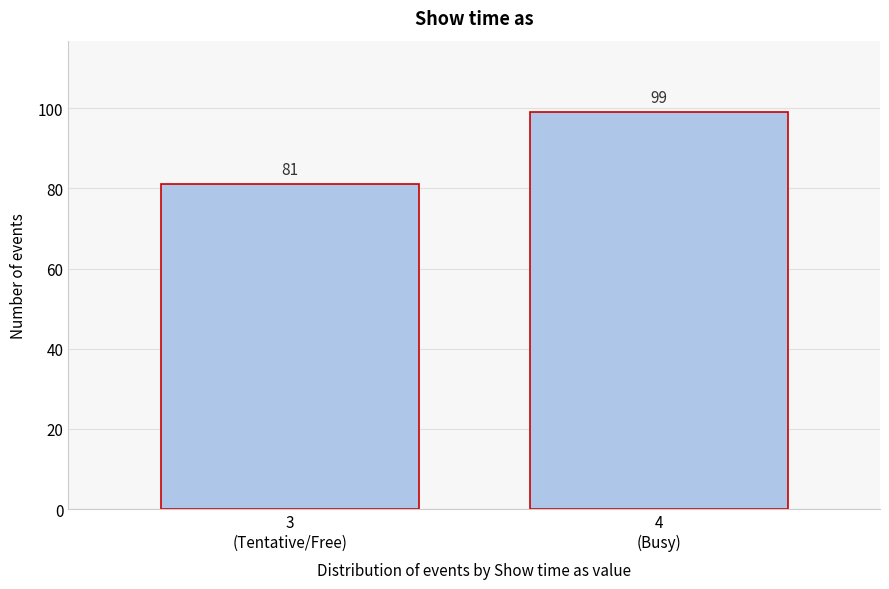

Reading left to right, transcribe all the data shown in this chart.

81	99